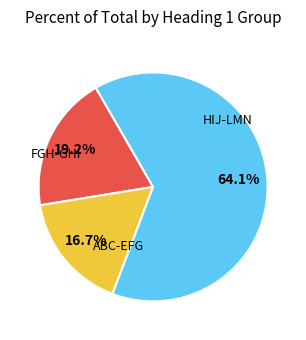

How many slices are in this pie chart?

3